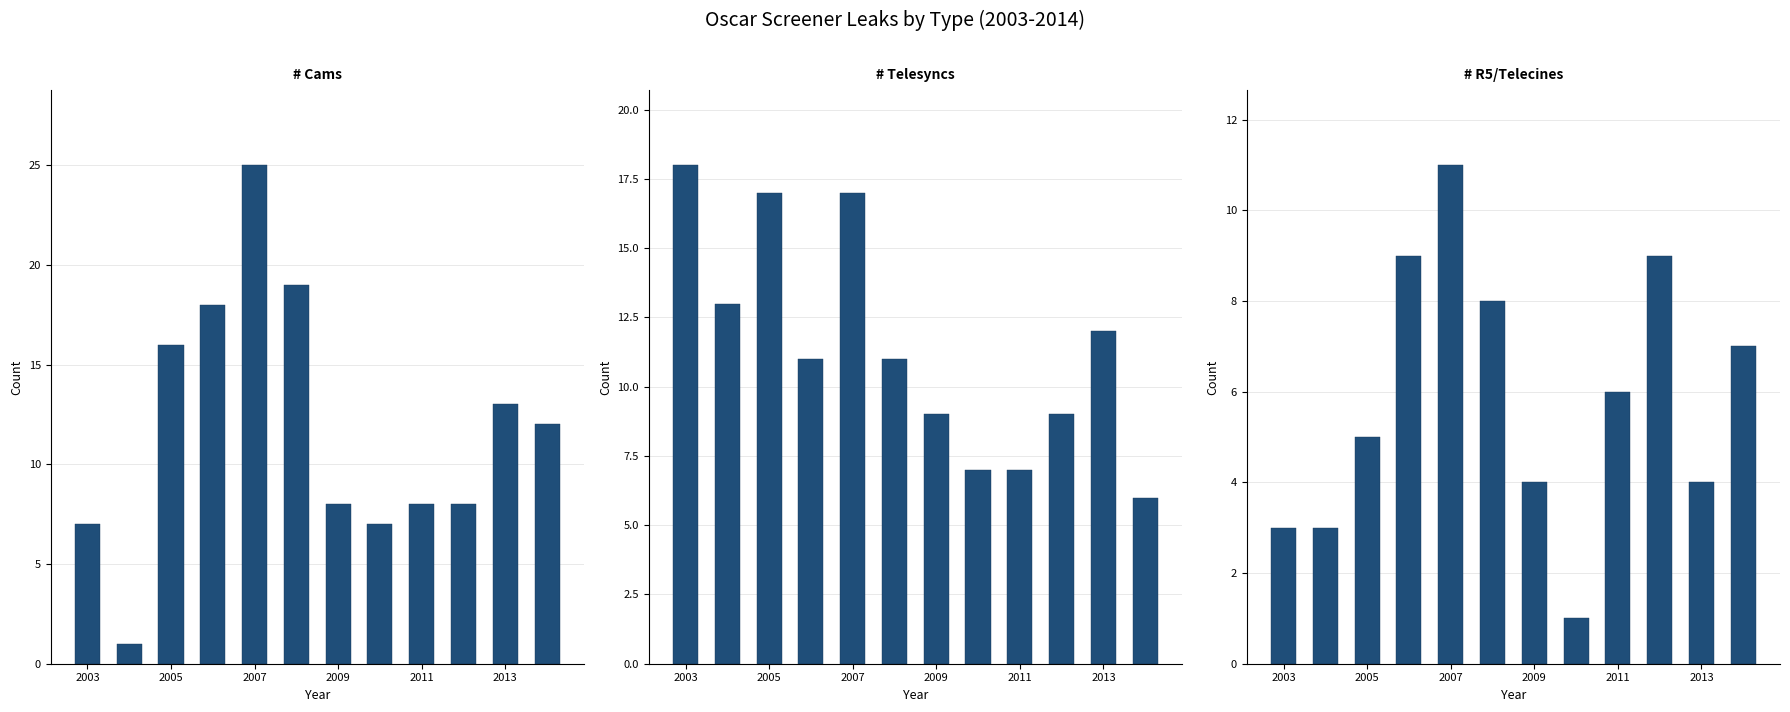

Between 9 and 2003, which is larger?

9